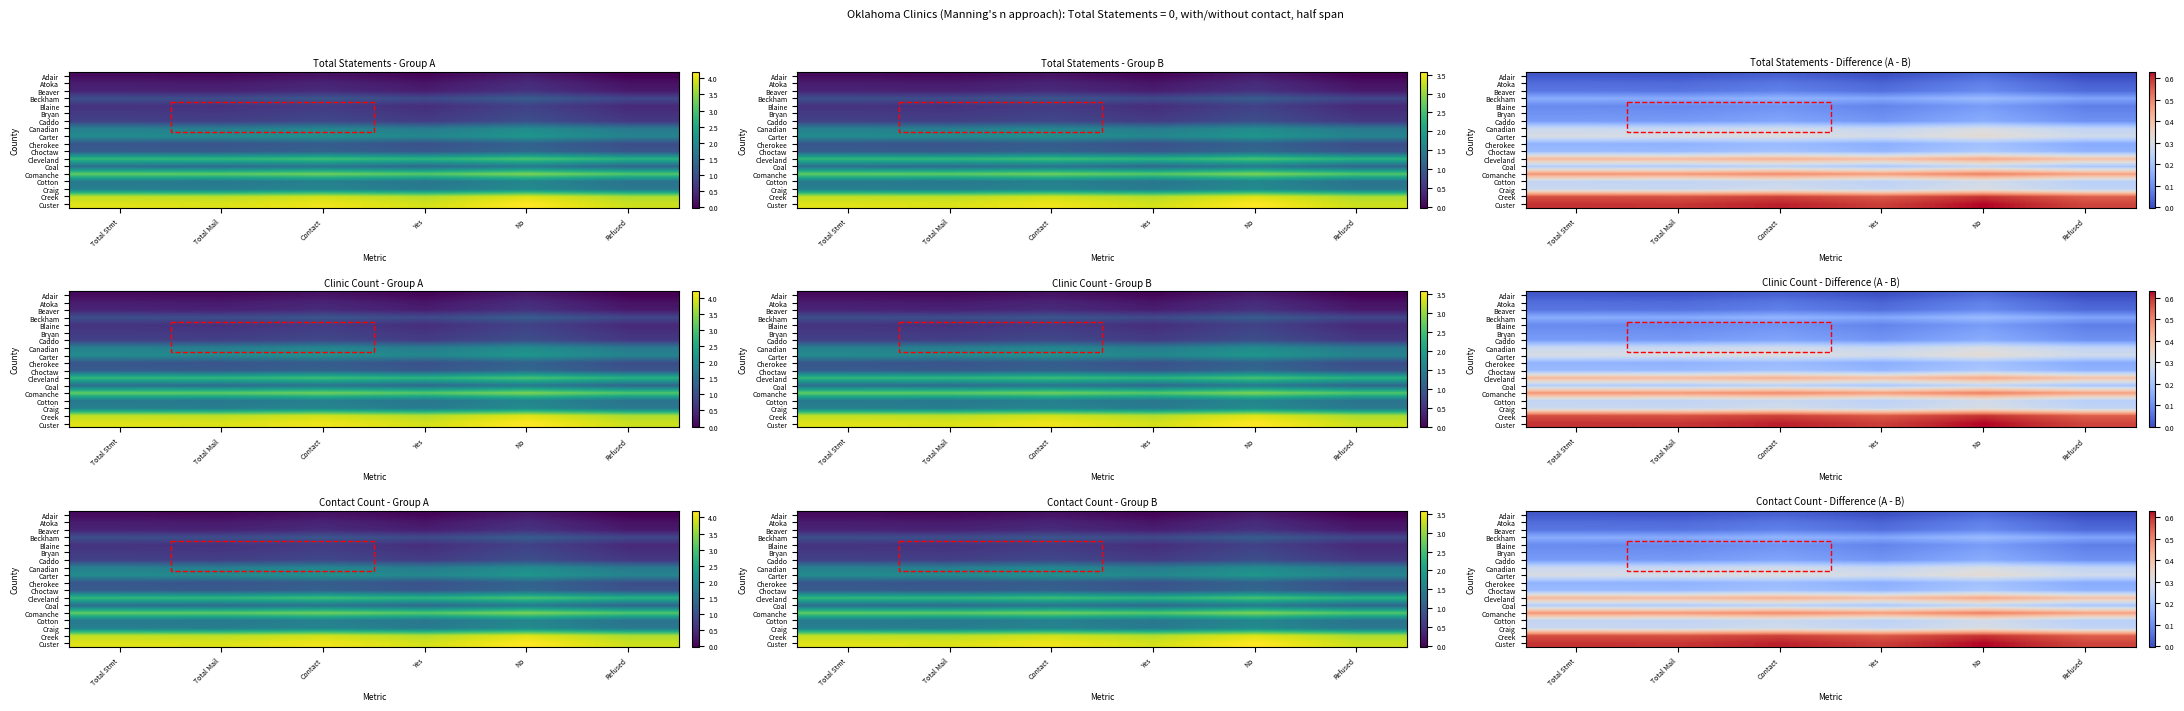

What is the minimum value for Cotton?

0.2